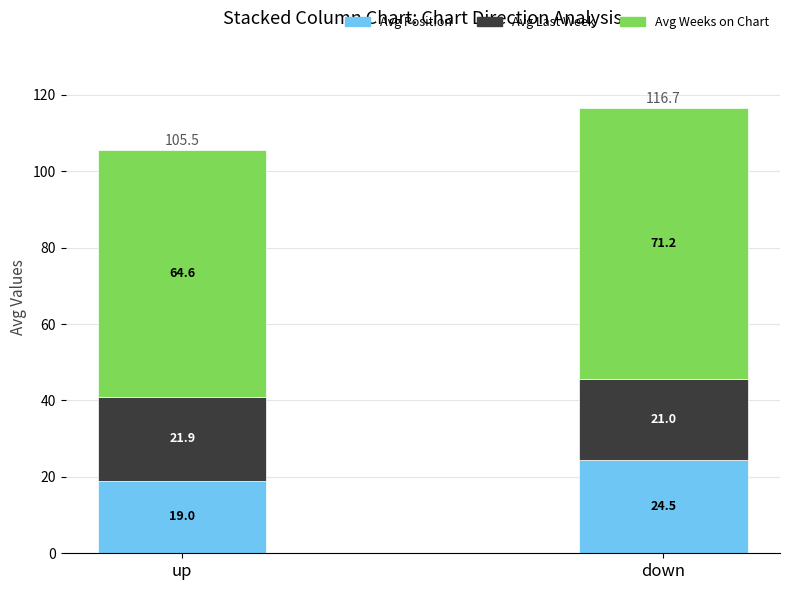

At which category is the sum across all series the highest?

down